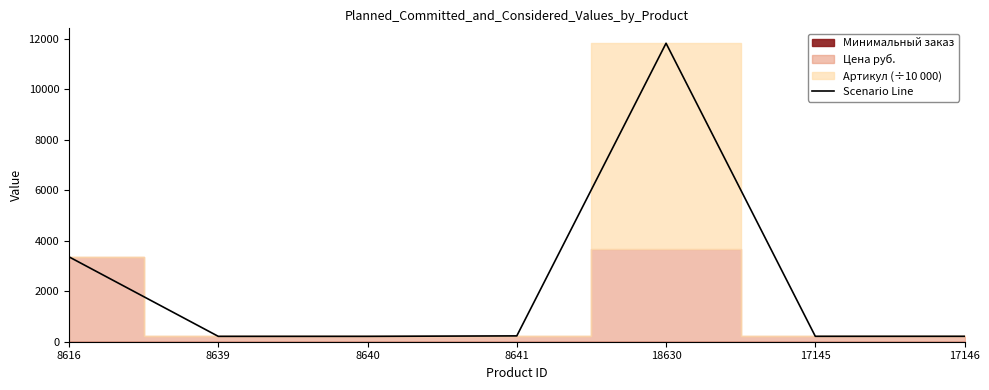

What is the label of the 3rd point from the right?

18630